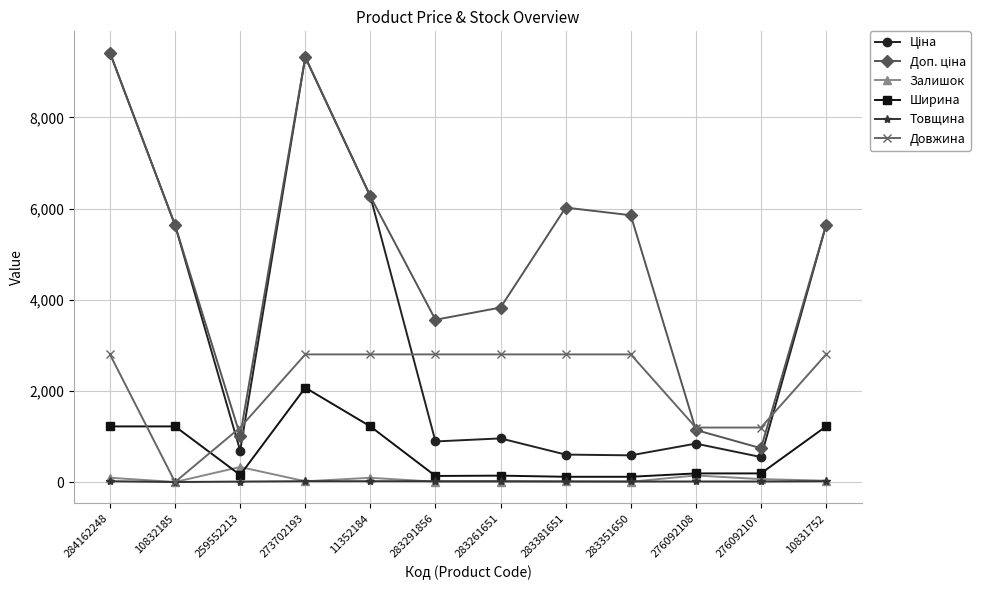

What is the sum of the Товщина values at 11352184 and 10831752?

36.0